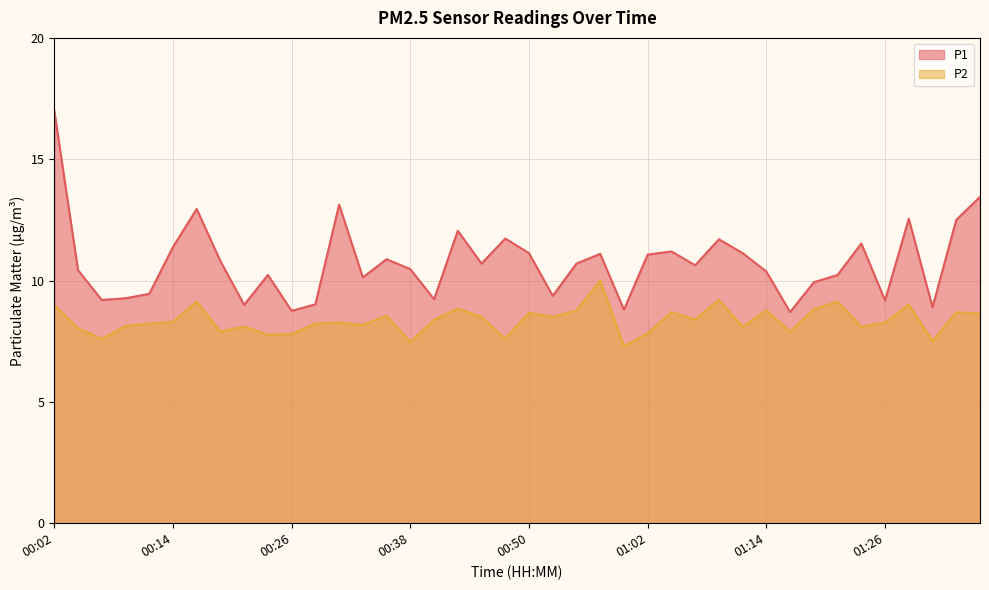

The P2 series shows 8.8 at 01:14. True or false?

True